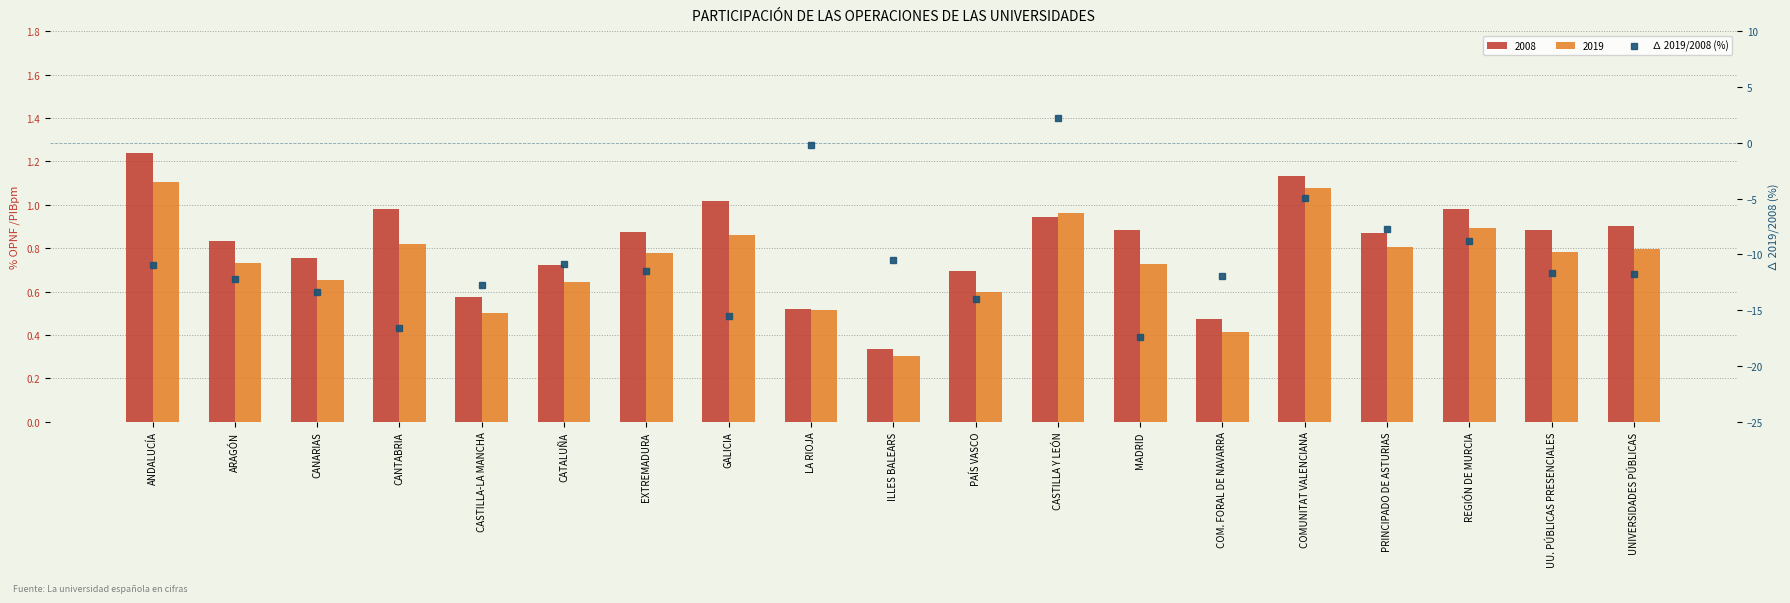

Is it true that the value at PRINCIPADO DE ASTURIAS is -13.7?

False